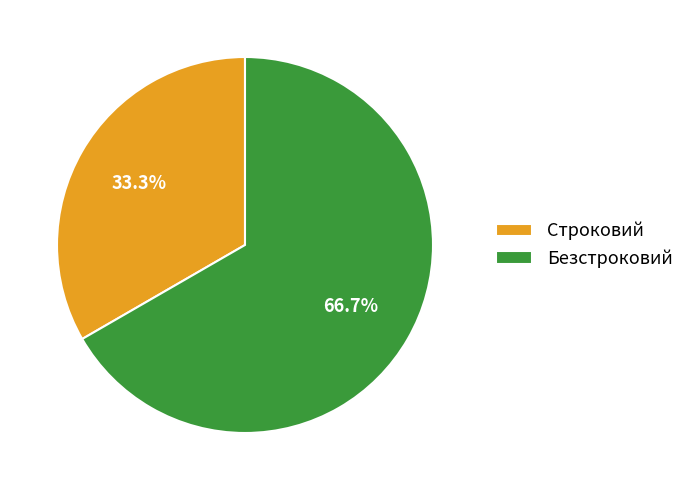

Count the number of slices in the pie.

2